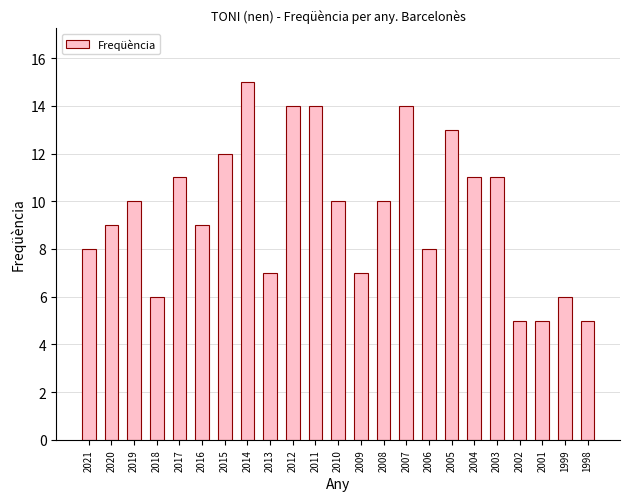

What is the greatest value displayed?

15